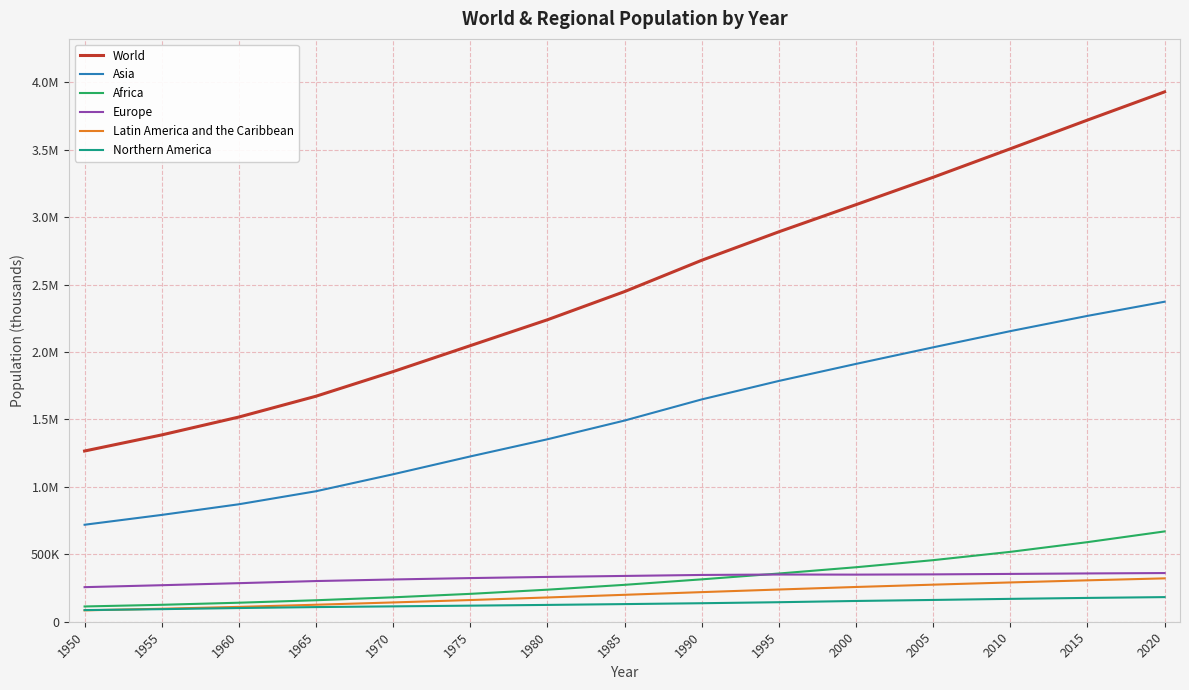

Does the chart have visible grid lines?

Yes